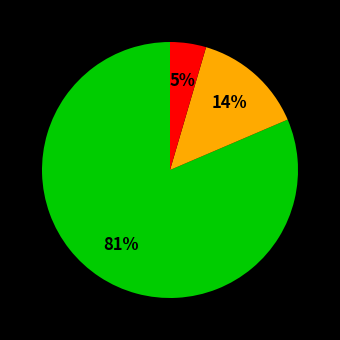

Is there any slice that represents more than half of the pie?

Yes